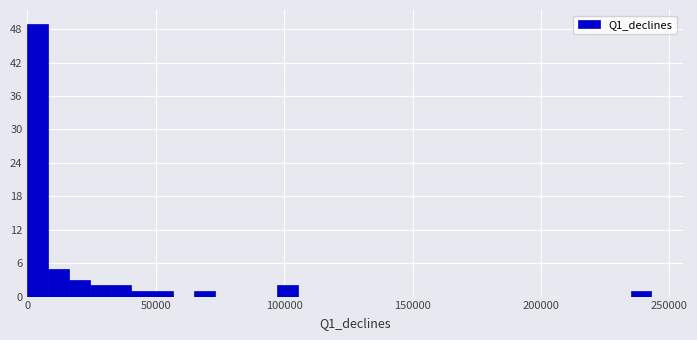

Read against the x-axis, roughly where is the centre of the tallest bar?

5000